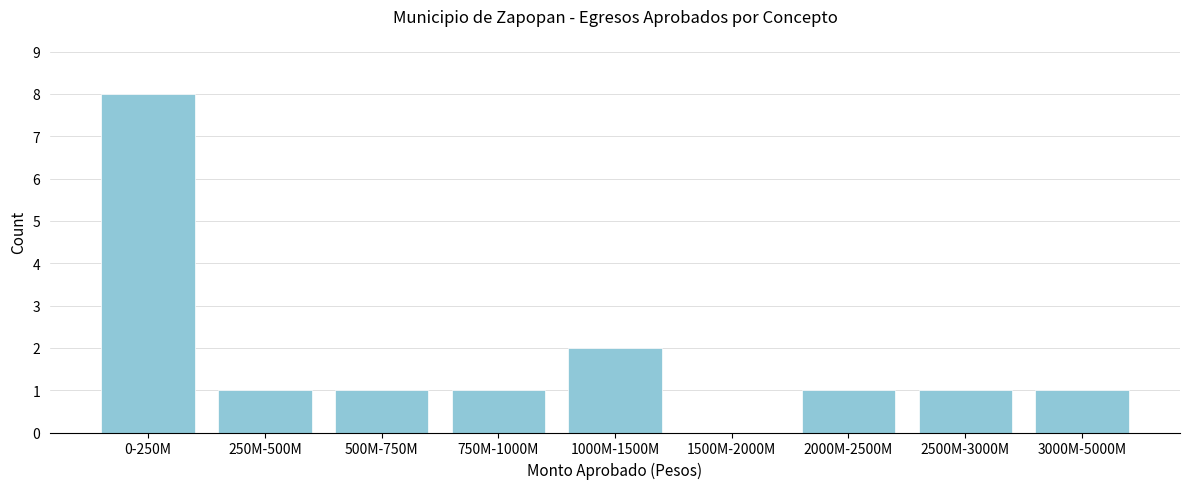

Reading right to left, list all the values displayed in this chart.

3000M-5000M=1	2500M-3000M=1	2000M-2500M=1	1500M-2000M=0	1000M-1500M=2	750M-1000M=1	500M-750M=1	250M-500M=1	0-250M=8